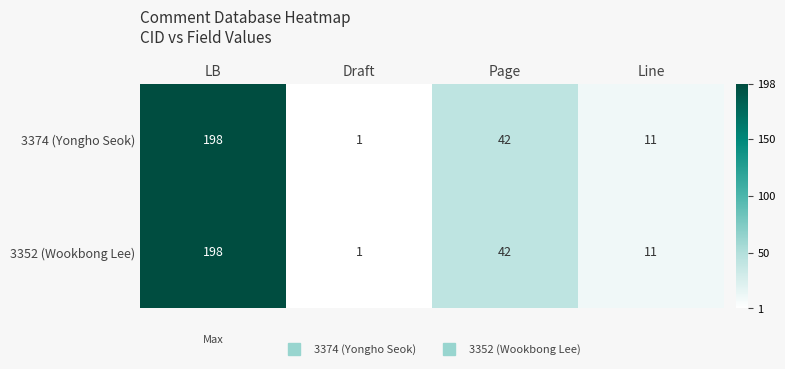

What is the highest value of the 3374 (Yongho Seok) series?

198